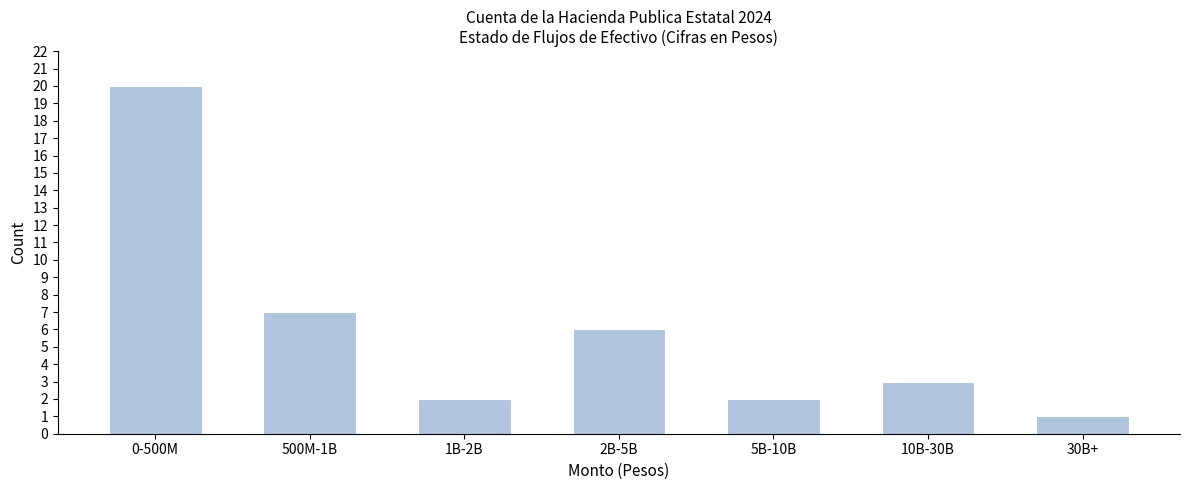

Reading left to right, transcribe all the data shown in this chart.

0-500M=20	500M-1B=7	1B-2B=2	2B-5B=6	5B-10B=2	10B-30B=3	30B+=1